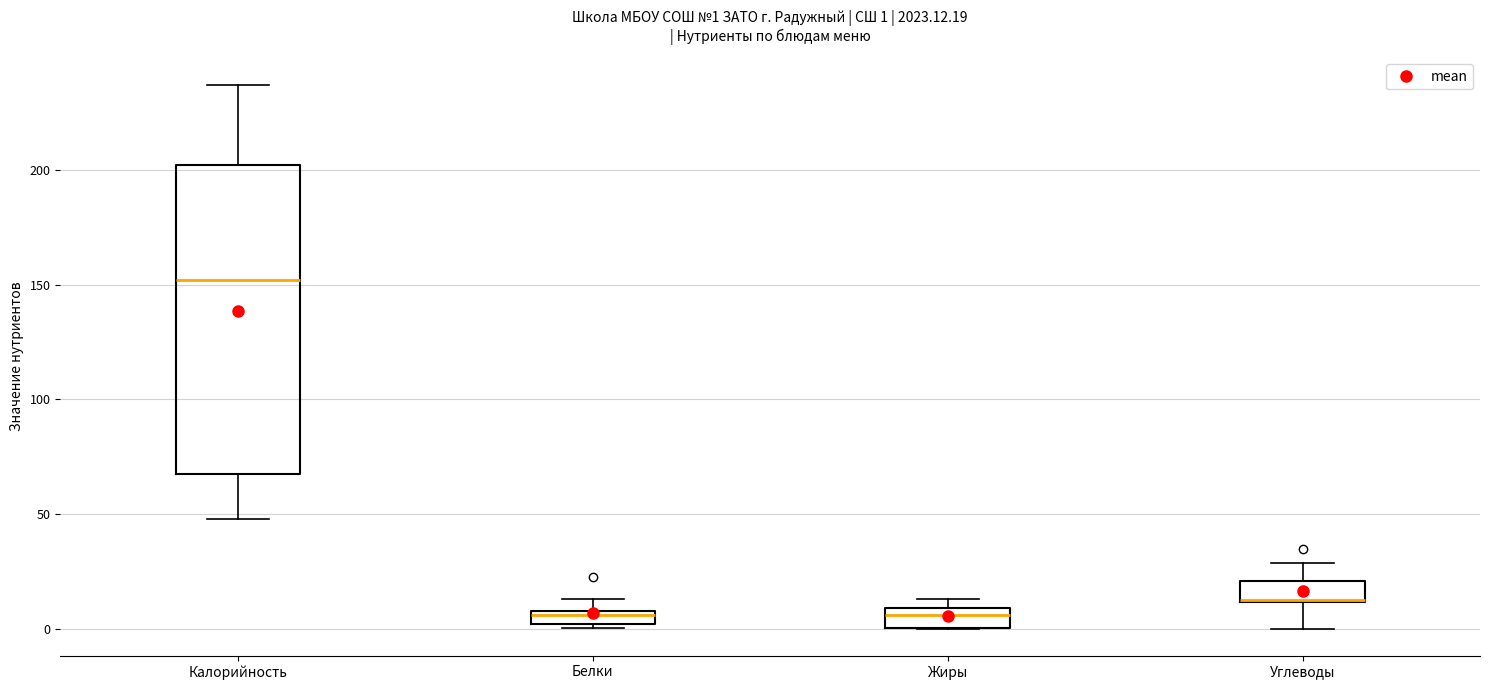

Which box is the tallest, from its lower edge to its upper edge?

Калорийность